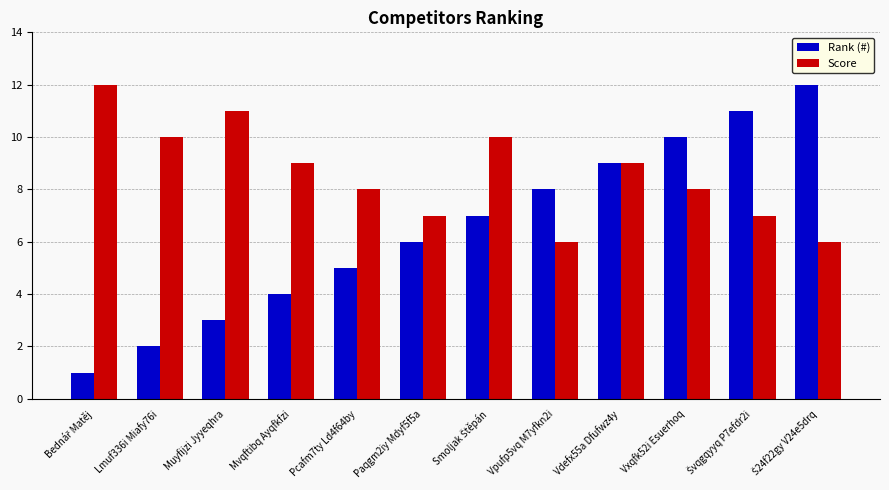

What is the value of the Score bar at the 11th from the left?

7